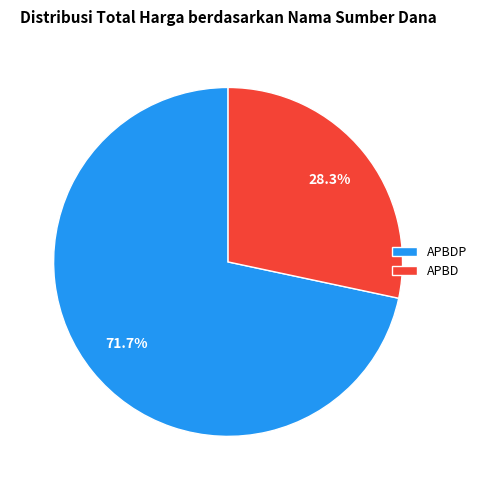

What is the smallest slice in the pie chart?

APBD